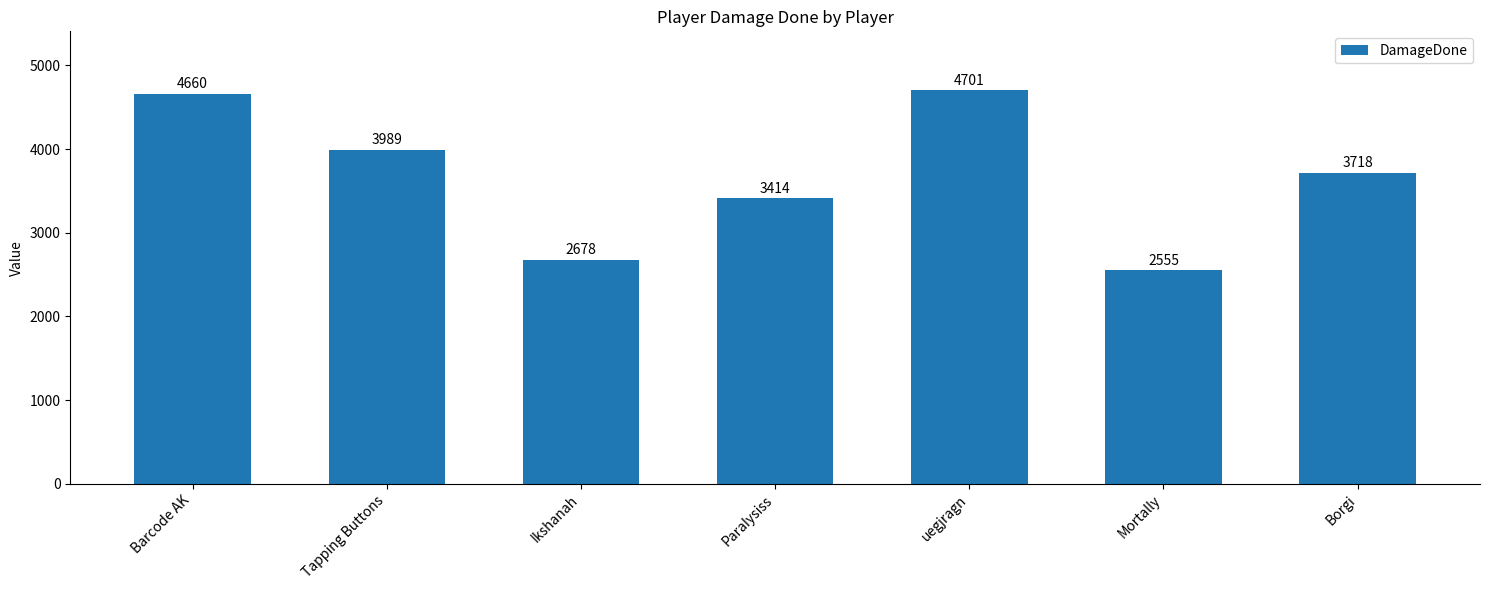

What is the value of the 3rd bar from the left?

2678